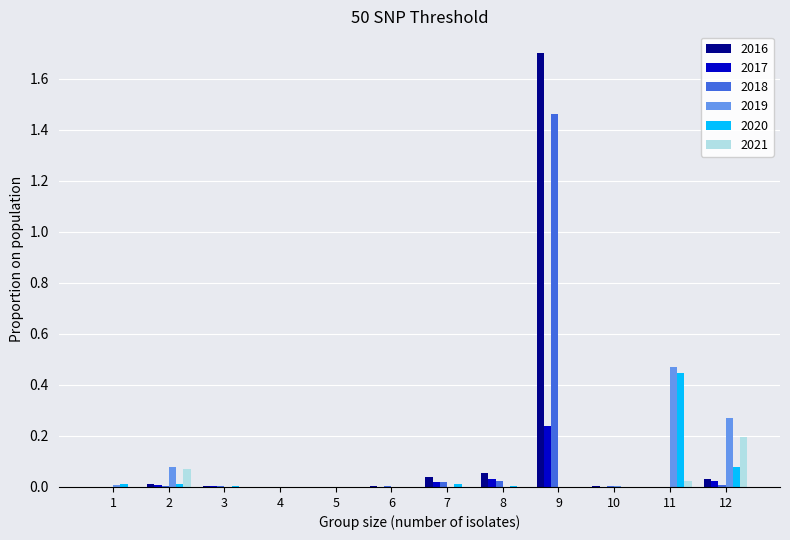

Which series has the widest spread of values?

2016